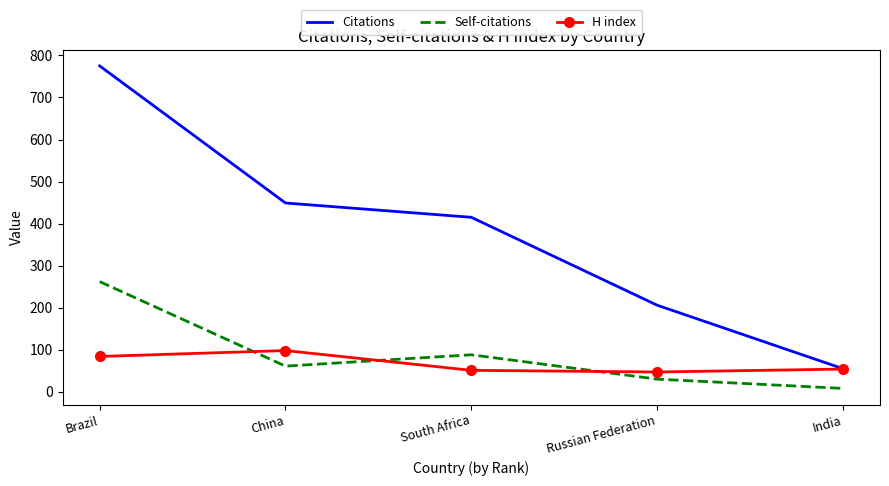

The value of H index at India is 54. True or false?

True